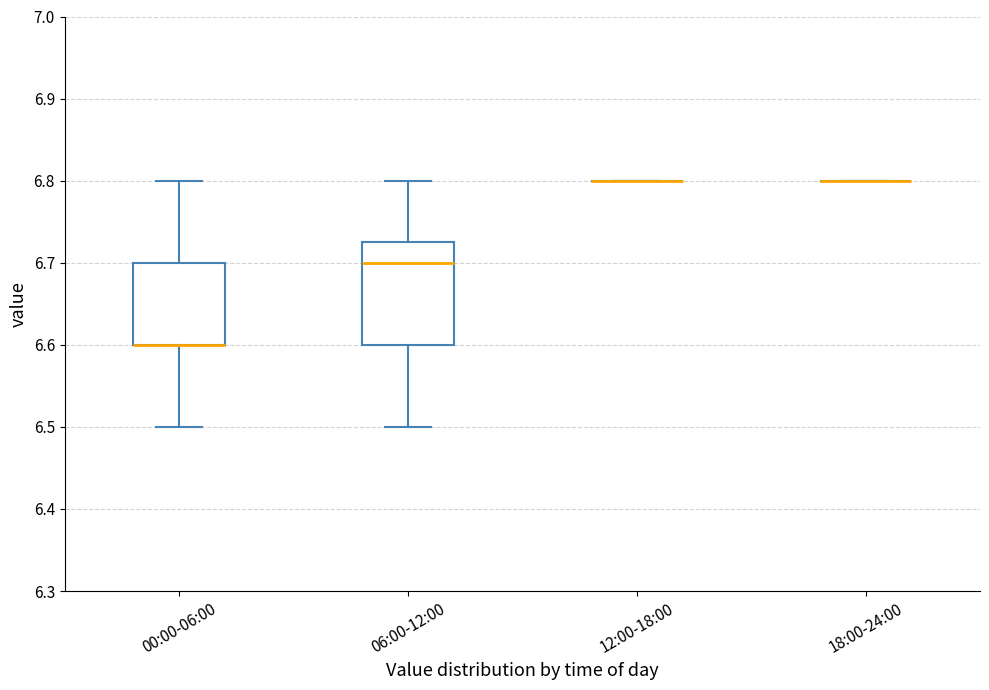

Reading left to right, transcribe this box plot: for each box, give where its median line is, the range the box spans, and where its two whiskers end, as read against the y-axis. The values are not printed on the chart, so give them approximately, as read against the axis.

00:00-06:00: median 6.60 (drawn on the box's lower edge), box 6.60 to 6.70, whiskers 6.50 to 6.80
06:00-12:00: median 6.70, box 6.60 to 6.73, whiskers 6.50 to 6.80
12:00-18:00: box collapsed to a line at 6.80, whiskers 6.80 to 6.80
18:00-24:00: box collapsed to a line at 6.80, whiskers 6.80 to 6.80